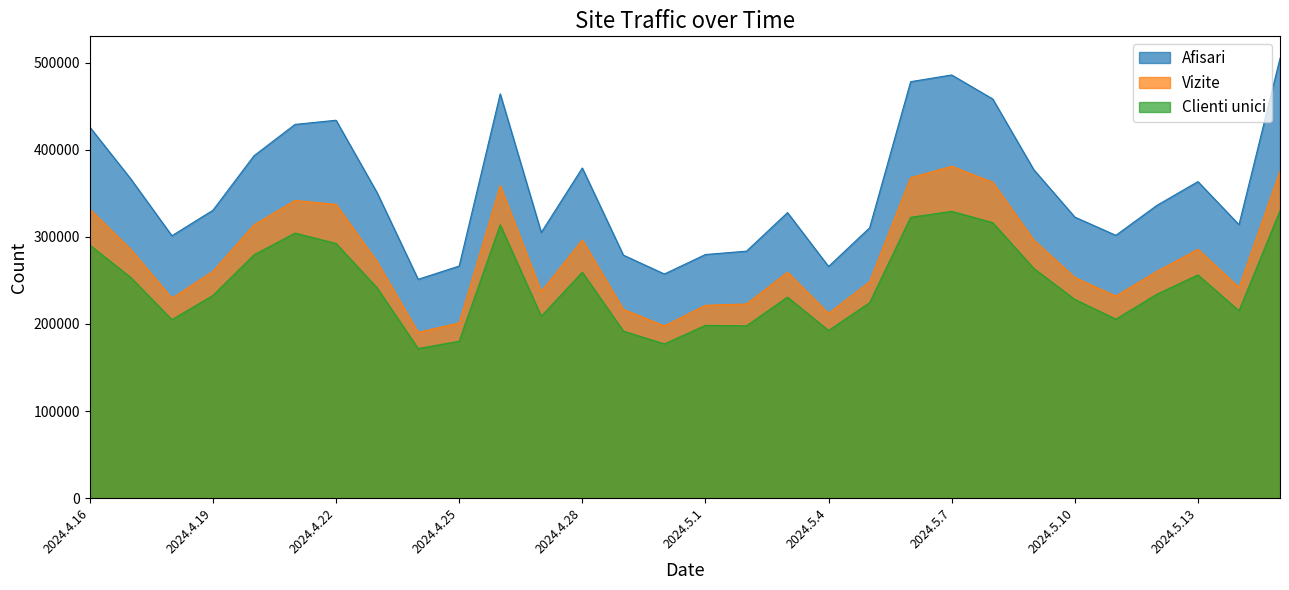

Rank the series at 2024.5.12 from lowest to highest value.

Clienti unici, Vizite, Afisari